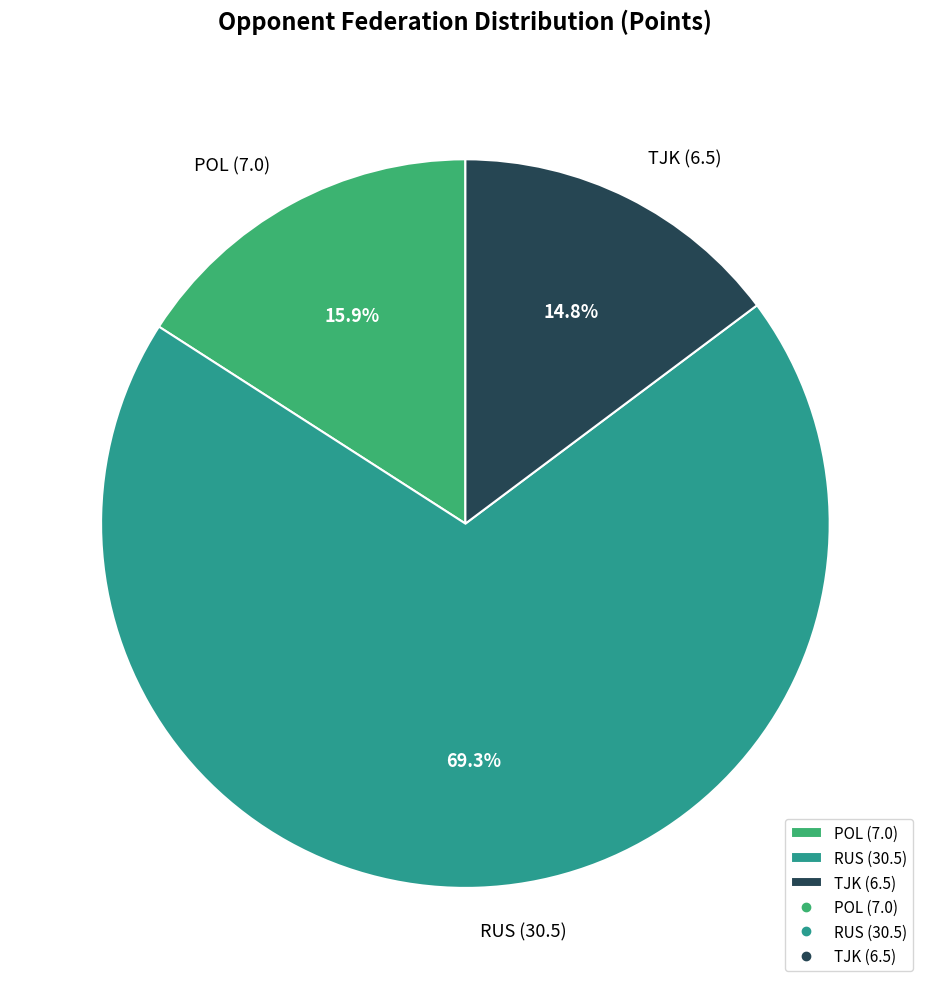

Is there any slice that represents more than half of the pie?

Yes